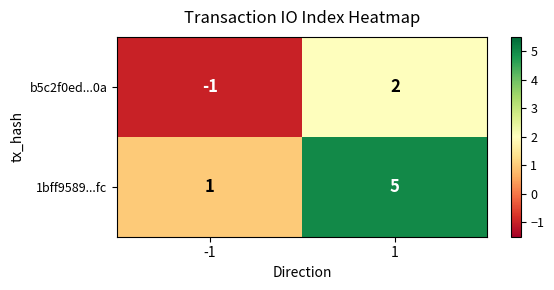

Which series has the largest total across all categories?

1bff9589...fc